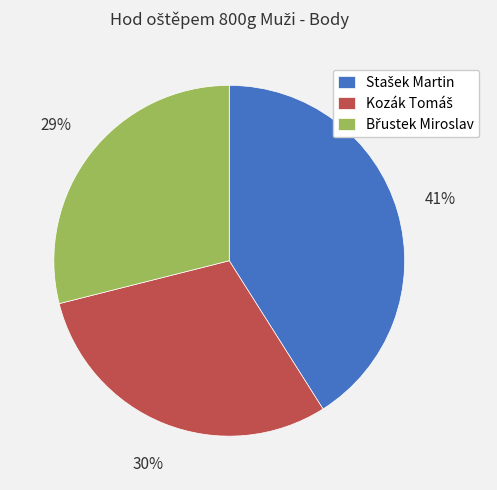

Does any single category account for the majority?

No